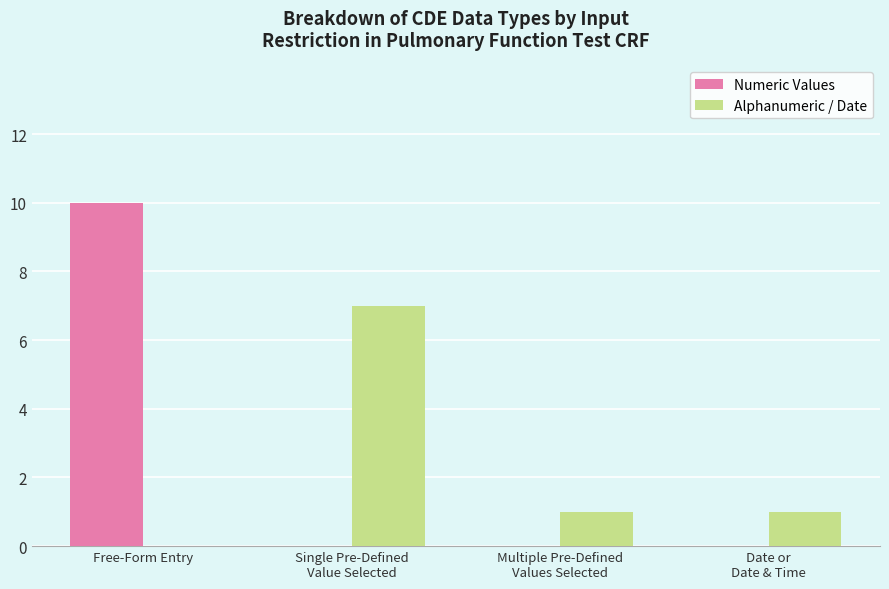

Count the number of categories in the chart.

4